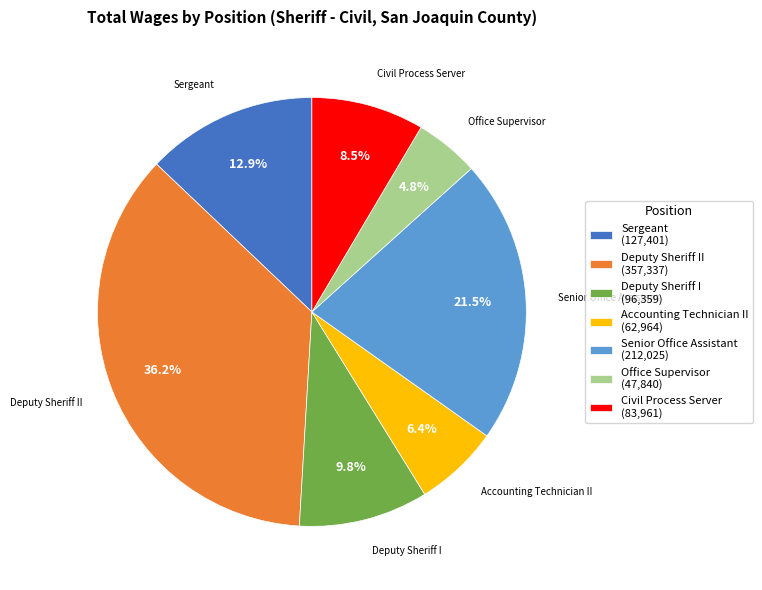

Rank the categories by value from lowest to highest.

Office Supervisor (47,840), Accounting Technician II (62,964), Civil Process Server (83,961), Deputy Sheriff I (96,359), Sergeant (127,401), Senior Office Assistant (212,025), Deputy Sheriff II (357,337)